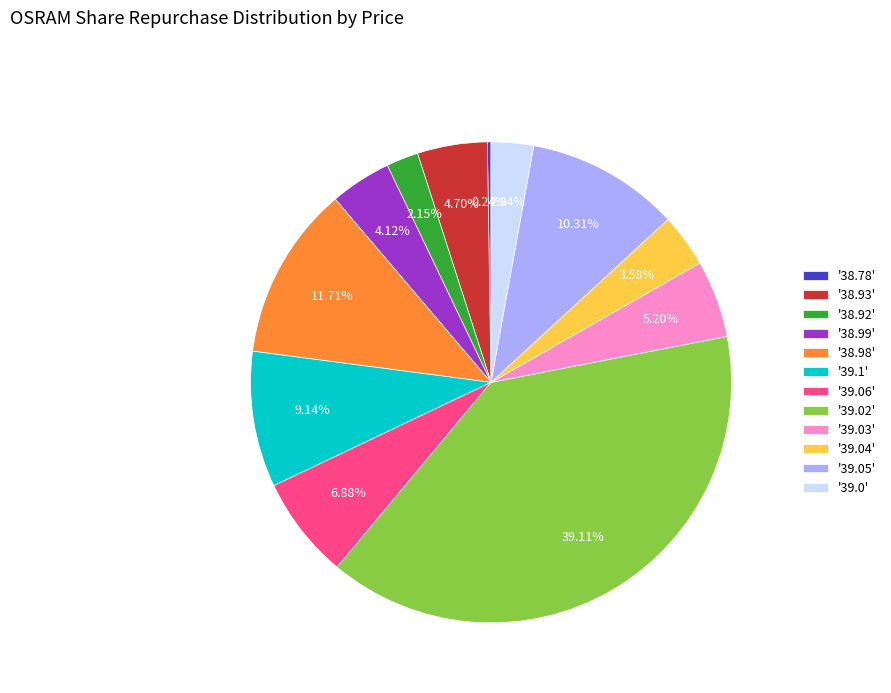

Is there a majority slice in this chart?

No